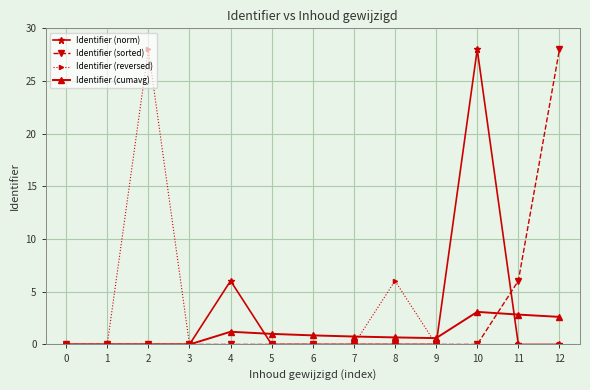

After their last crossing, which series has the higher values: Identifier (sorted) or Identifier (cumavg)?

Identifier (sorted)